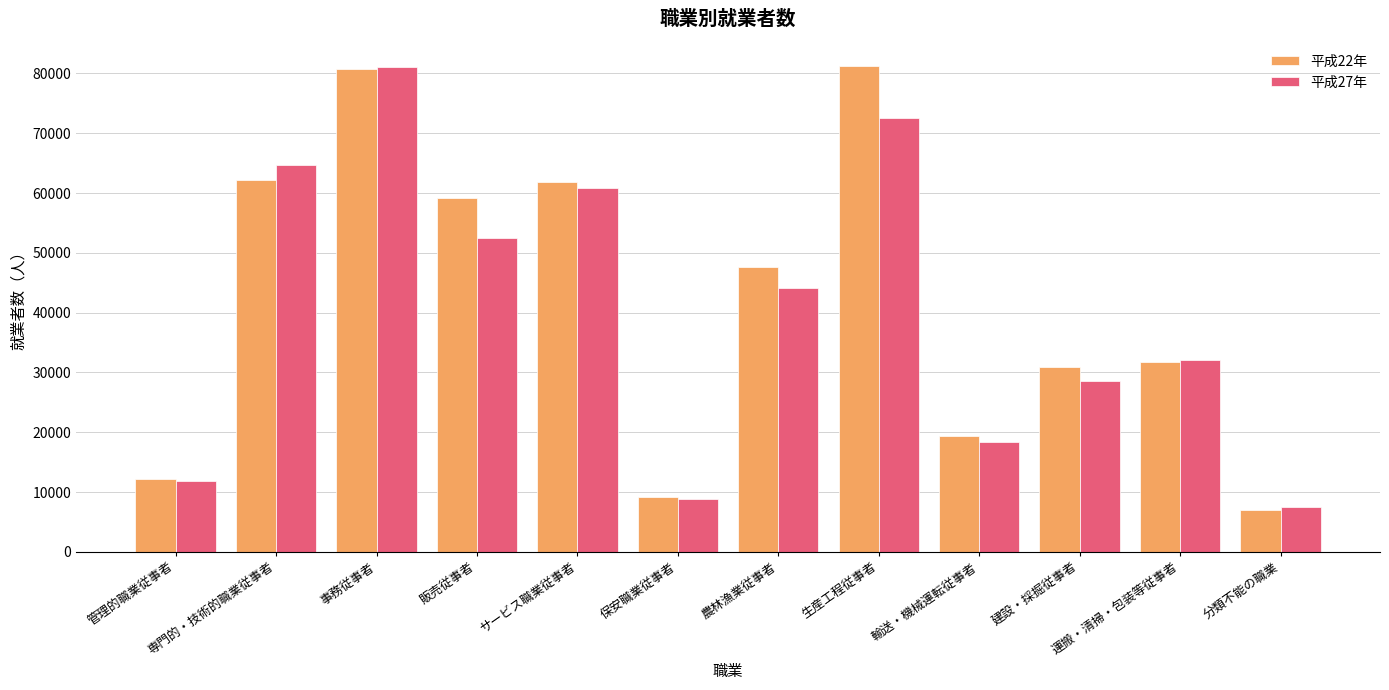

What is the label of the 7th bar from the right?

保安職業従事者